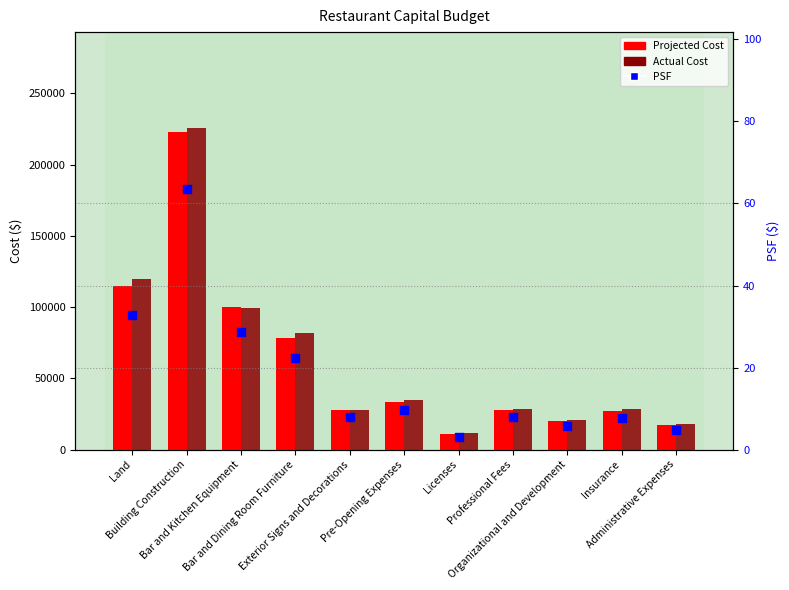

Is the value of PSF at Administrative Expenses greater than the value of Projected Cost at Organizational and Development?

No